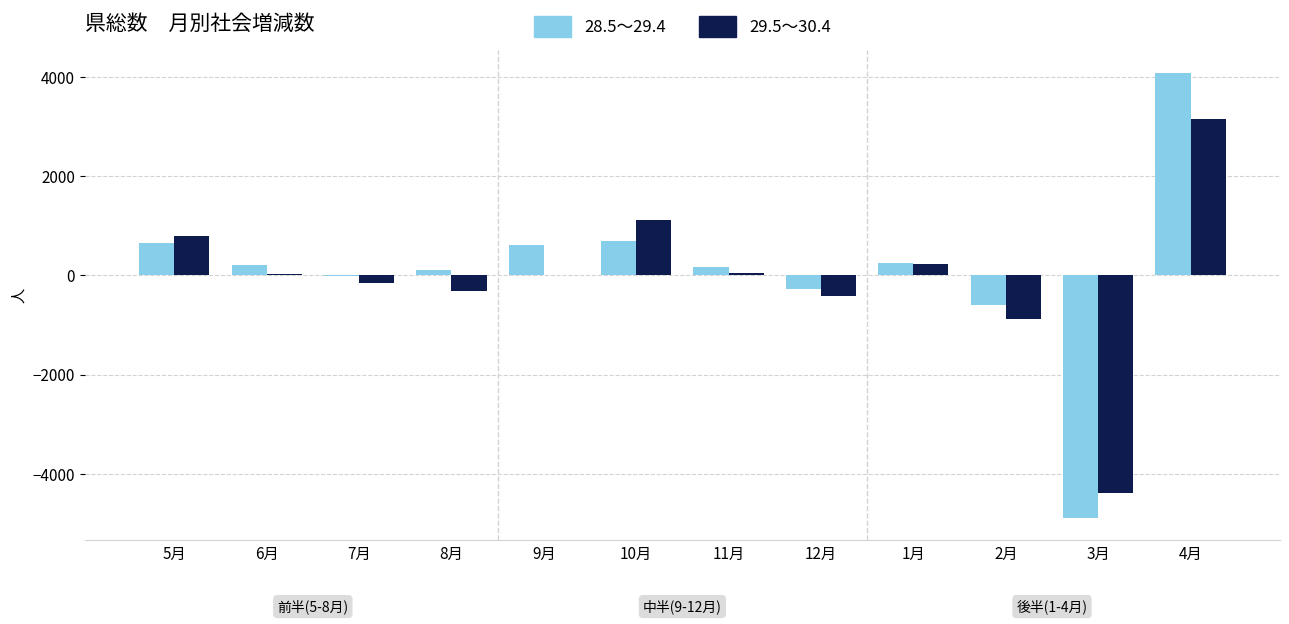

What is the sum of the 29.5～30.4 values at 9月 and 6月?

38